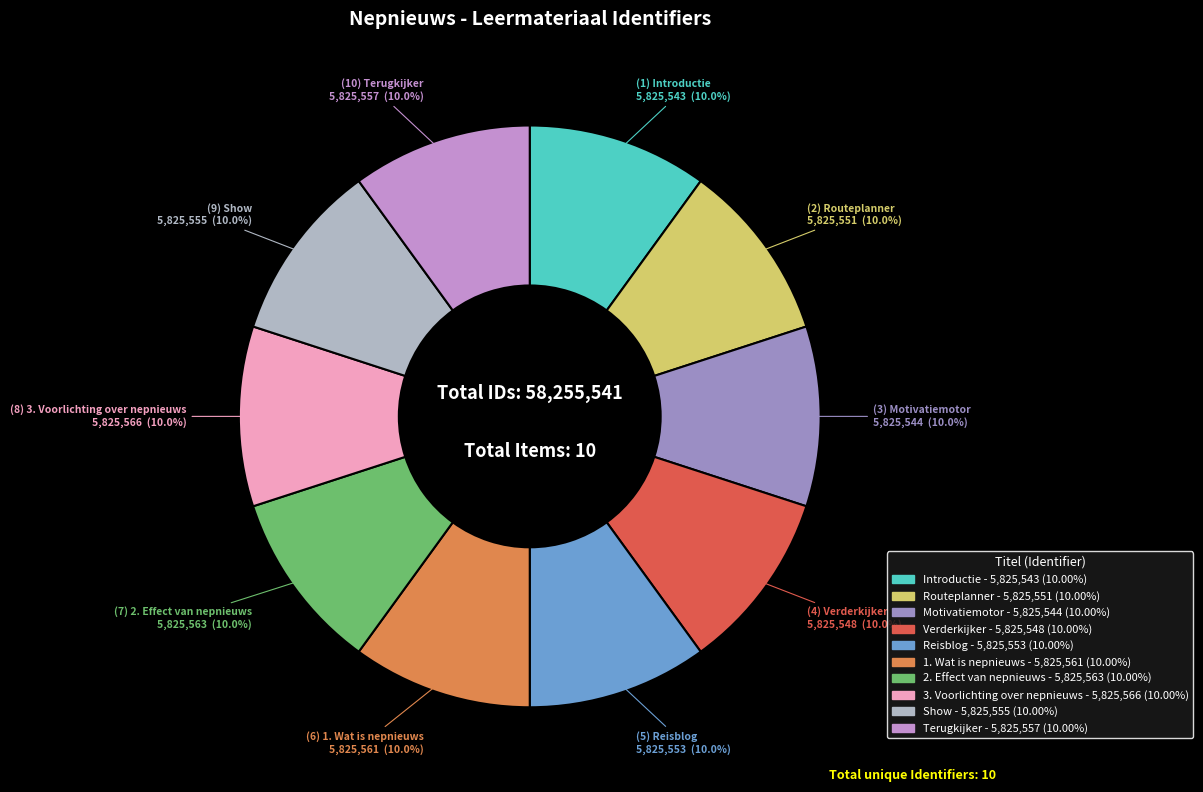

To the nearest percent, what portion does 3. Voorlichting over nepnieuws represent?

10%